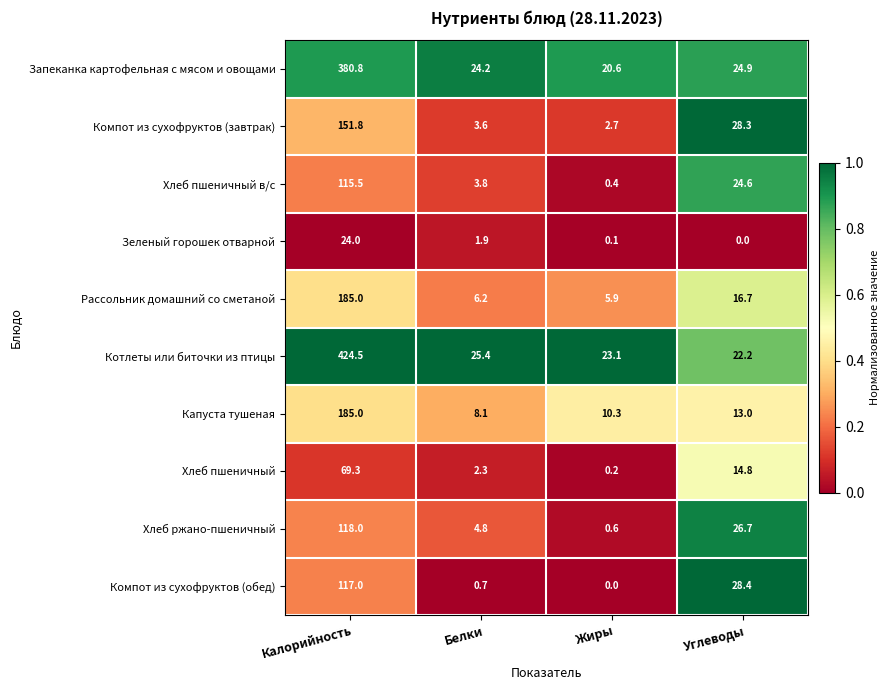

What is the total value across all series at Белки?

81.0